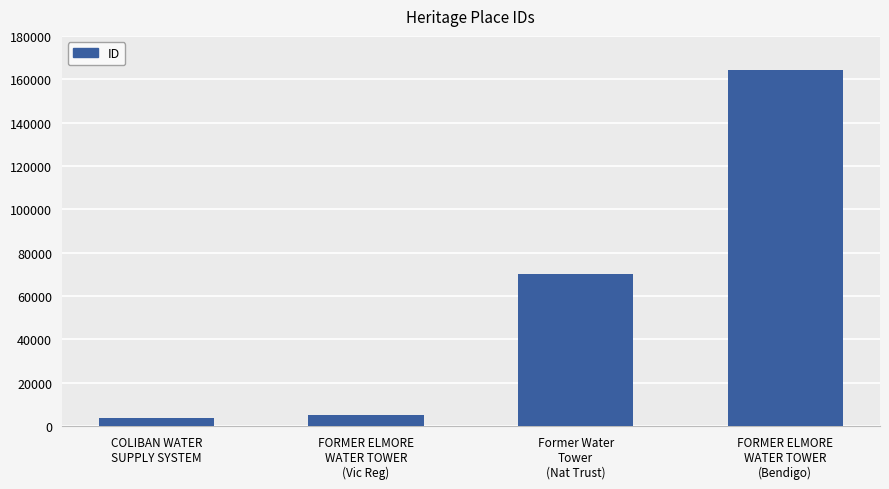

What is the maximum value shown in the chart?

164206